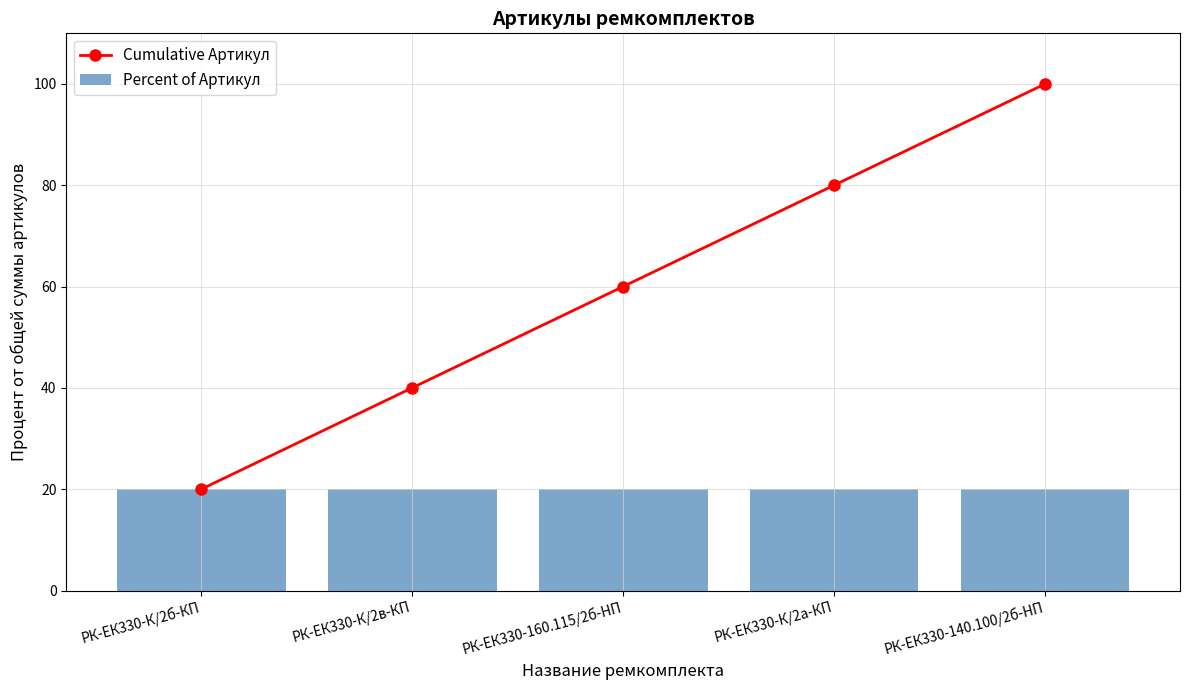

Rank the series by their maximum value, from highest to lowest.

Cumulative Артикул, Percent of Артикул